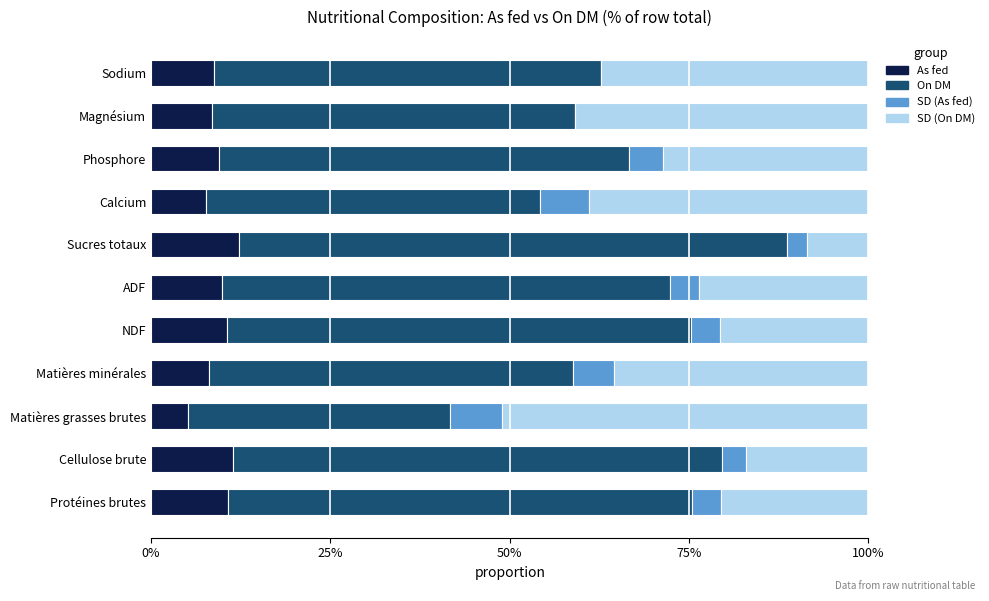

What are all the series names shown in the legend?

As fed, On DM, SD (As fed), SD (On DM)